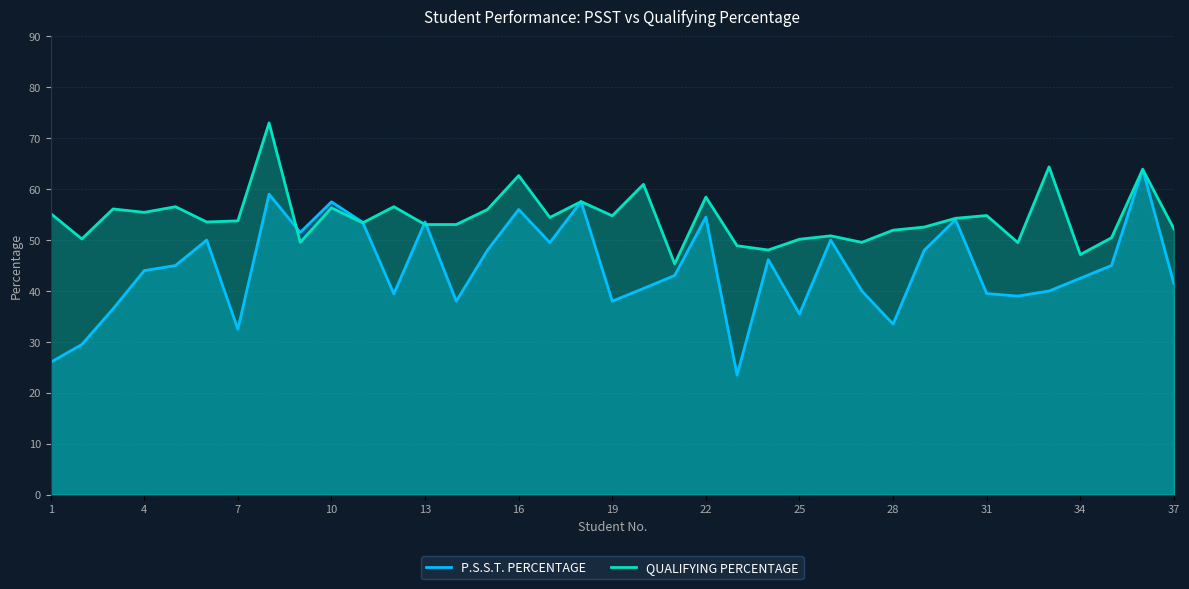

How many intersections are there between P.S.S.T. PERCENTAGE and QUALIFYING PERCENTAGE?

4